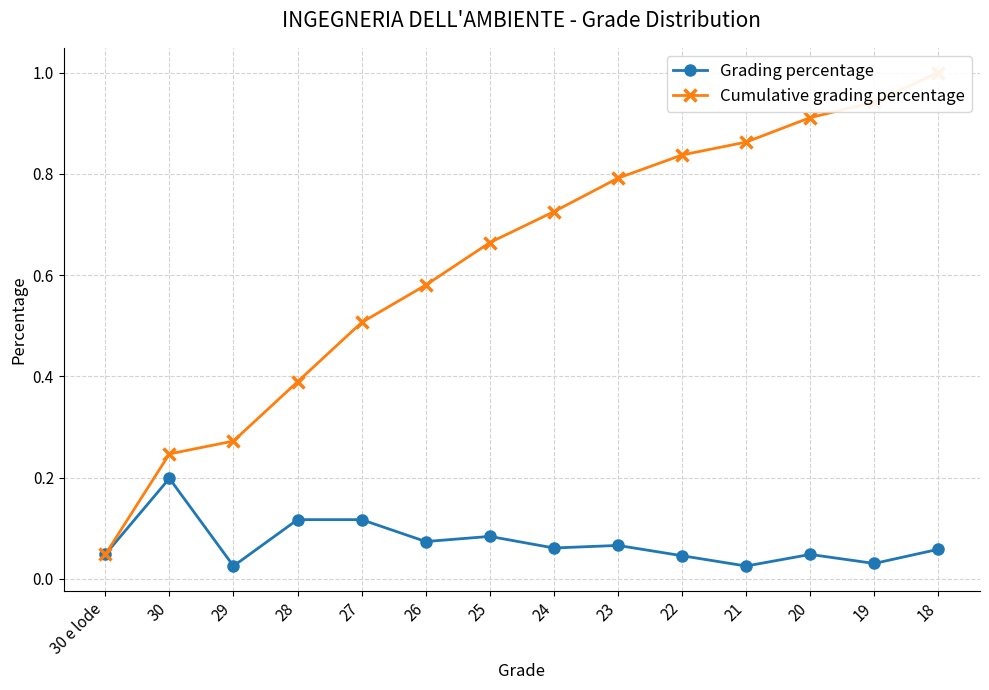

True or false: Grading percentage and Cumulative grading percentage intersect in this chart.

False